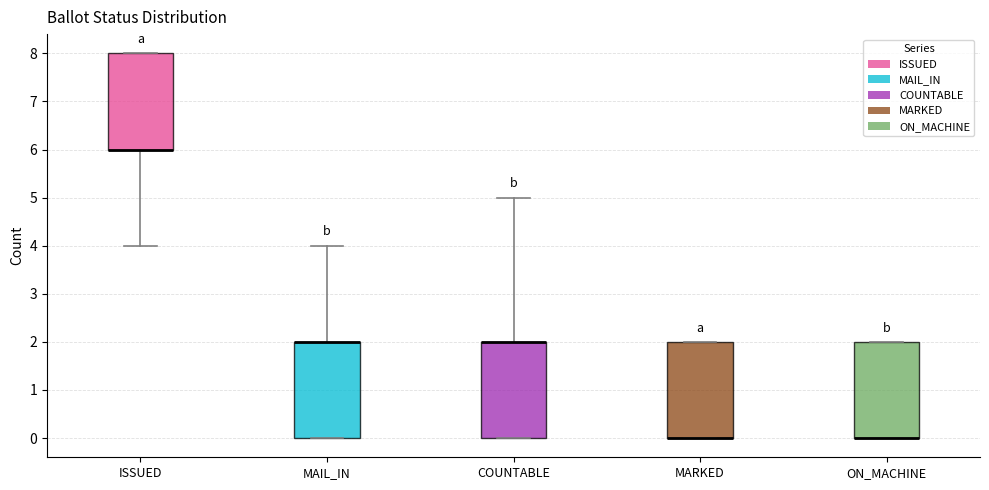

Reading left to right, read every box against the y-axis: the position of its median line, the range the box covers, and the ends of its whiskers. The values are not printed on the chart, so give them approximately, as read against the axis.

ISSUED: median 6 (drawn on the box's lower edge), box 6 to 8, whiskers 4 to 8
MAIL_IN: median 2 (drawn on the box's upper edge), box 0 to 2, whiskers 0 to 4
COUNTABLE: median 2 (drawn on the box's upper edge), box 0 to 2, whiskers 0 to 5
MARKED: median 0 (drawn on the box's lower edge), box 0 to 2, whiskers 0 to 2
ON_MACHINE: median 0 (drawn on the box's lower edge), box 0 to 2, whiskers 0 to 2